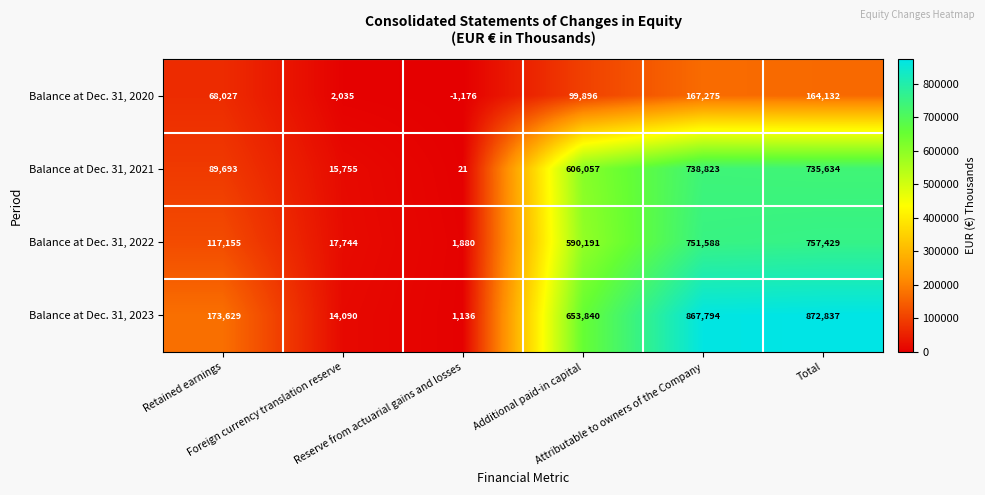

What is the greatest value displayed?

872837